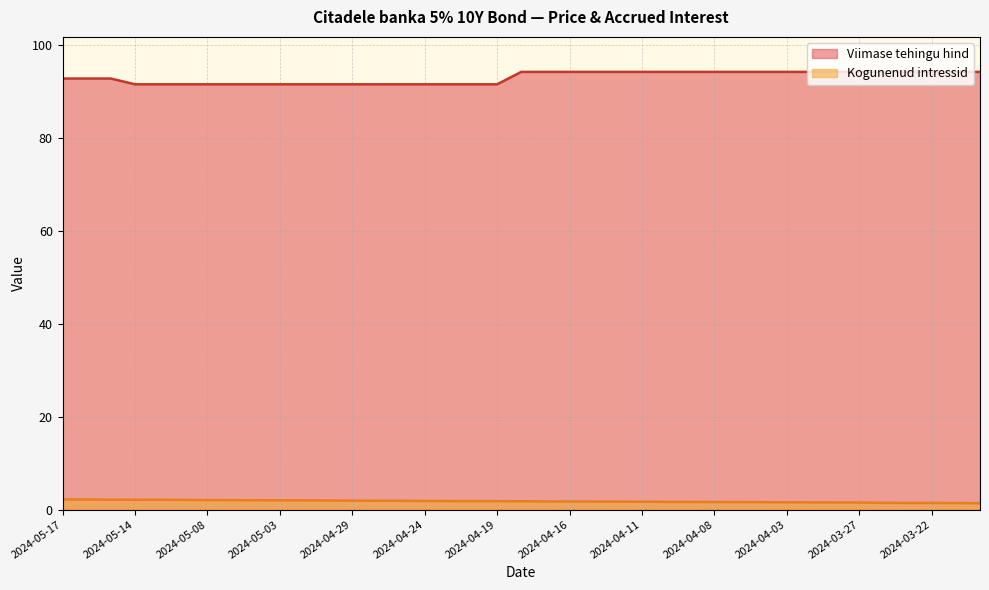

True or false: Viimase tehingu hind has a value of 94.3 at 2024-03-25.

True